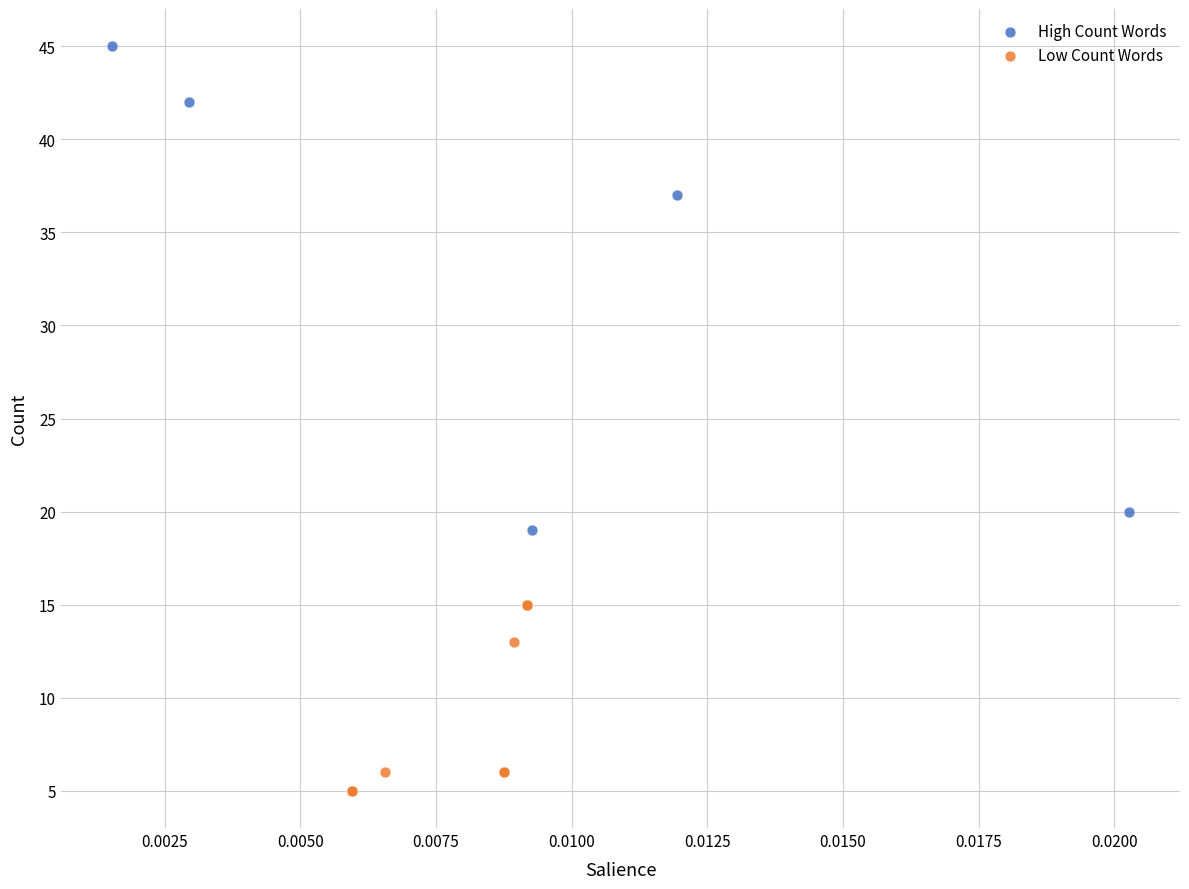

Which series reaches the maximum Y coordinate?

High Count Words